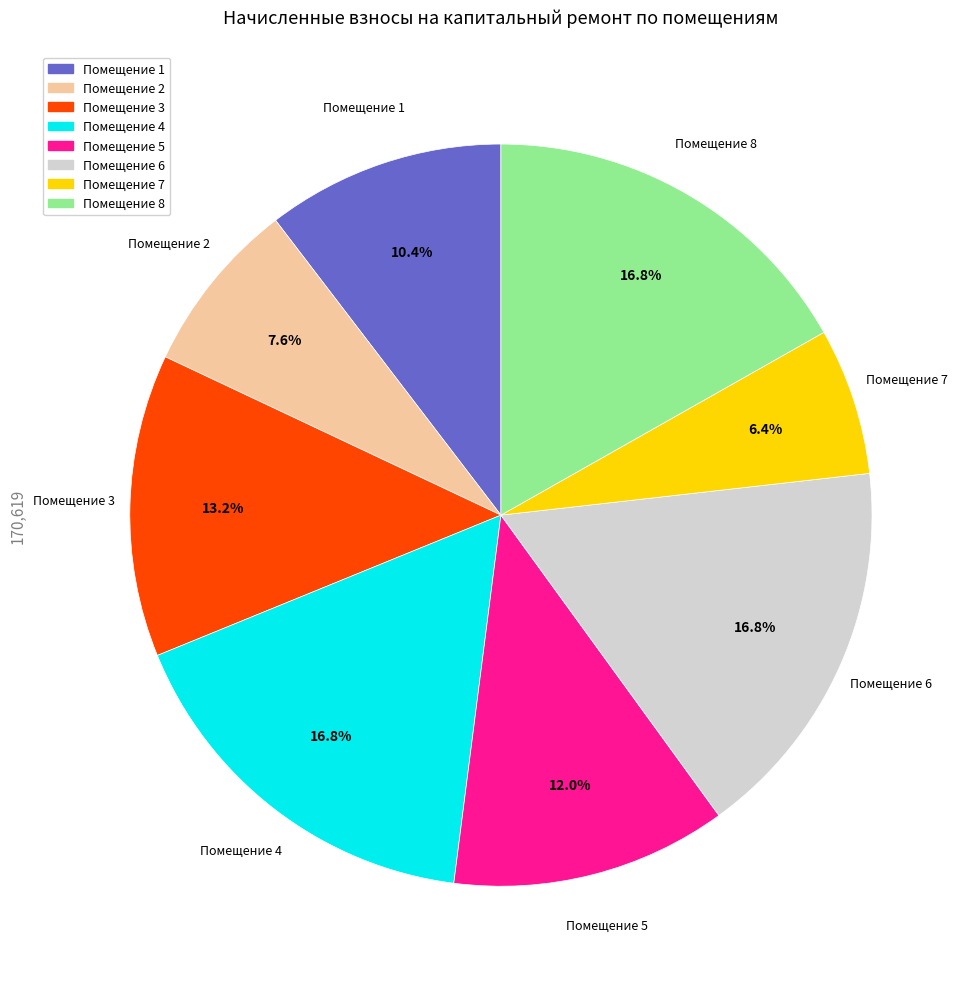

Is there any slice that represents more than half of the pie?

No